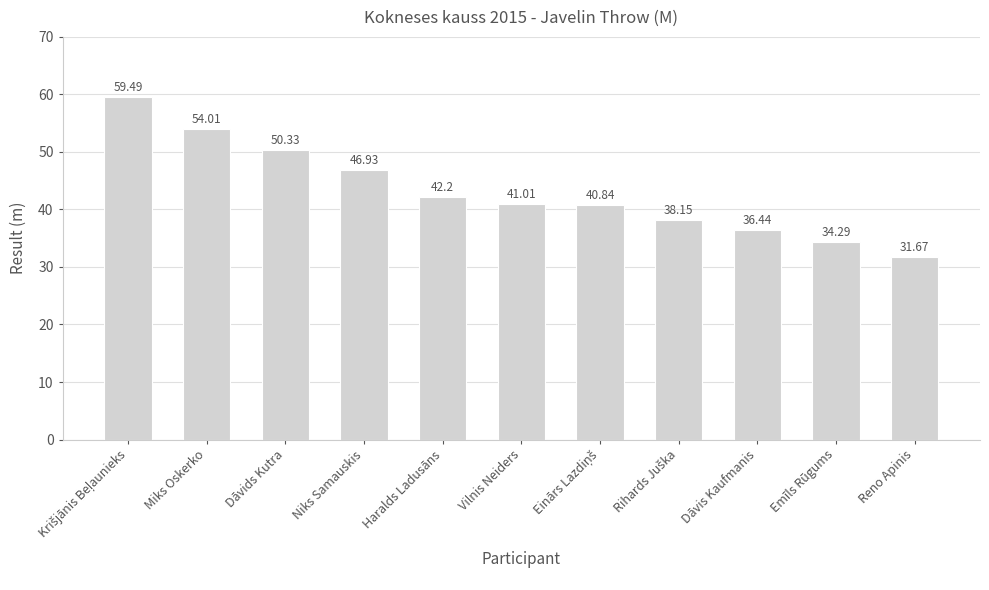

What is the difference between the maximum and second lowest values?

25.2